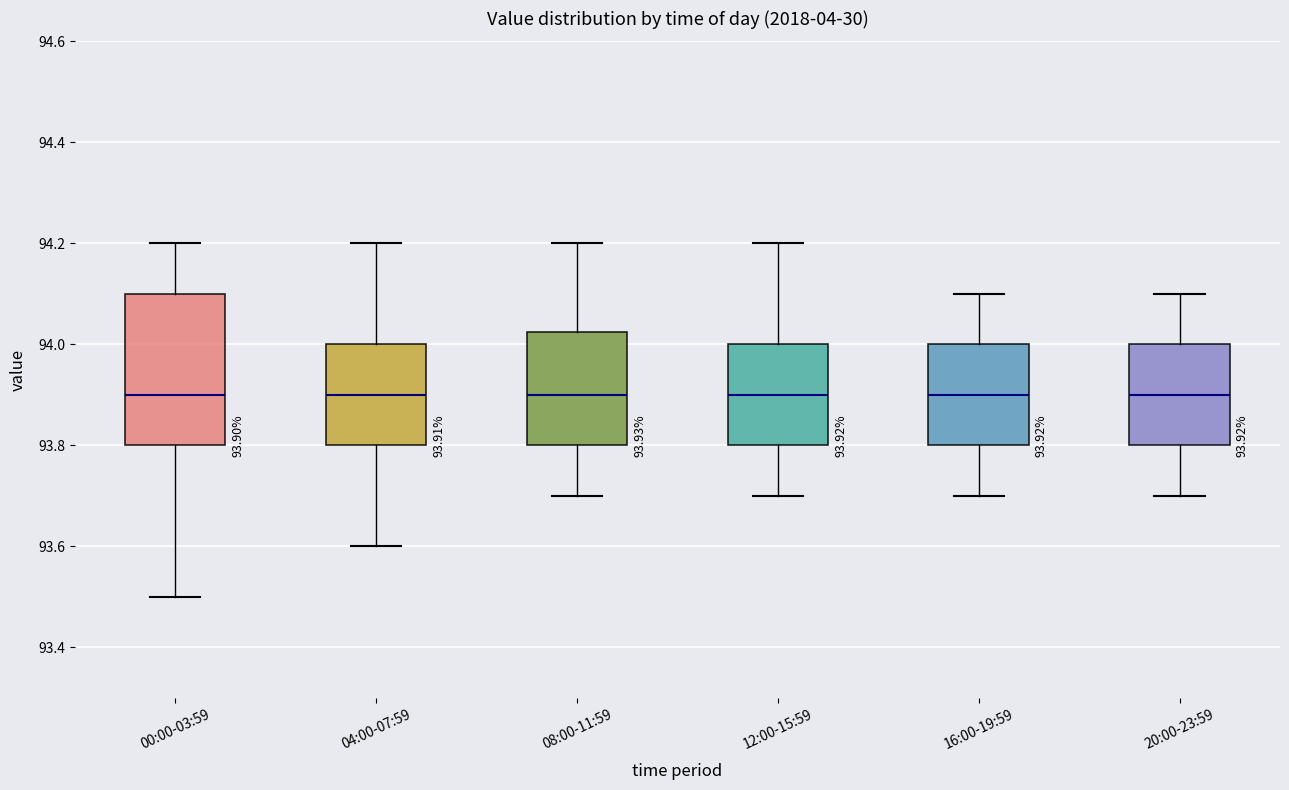

Which box is the tallest, from its lower edge to its upper edge?

00:00-03:59